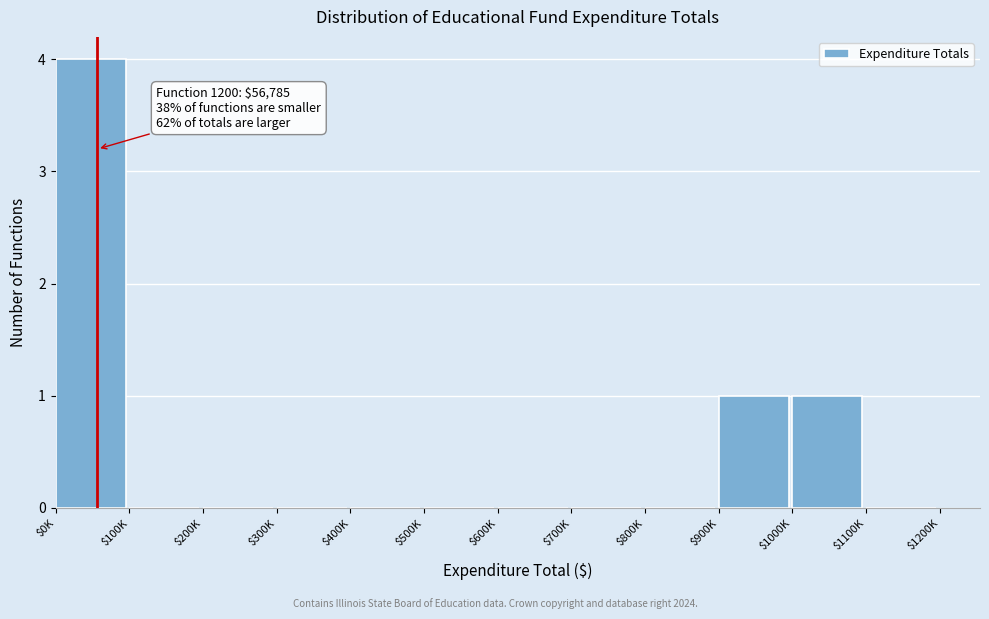

What is the sum of all values?

6